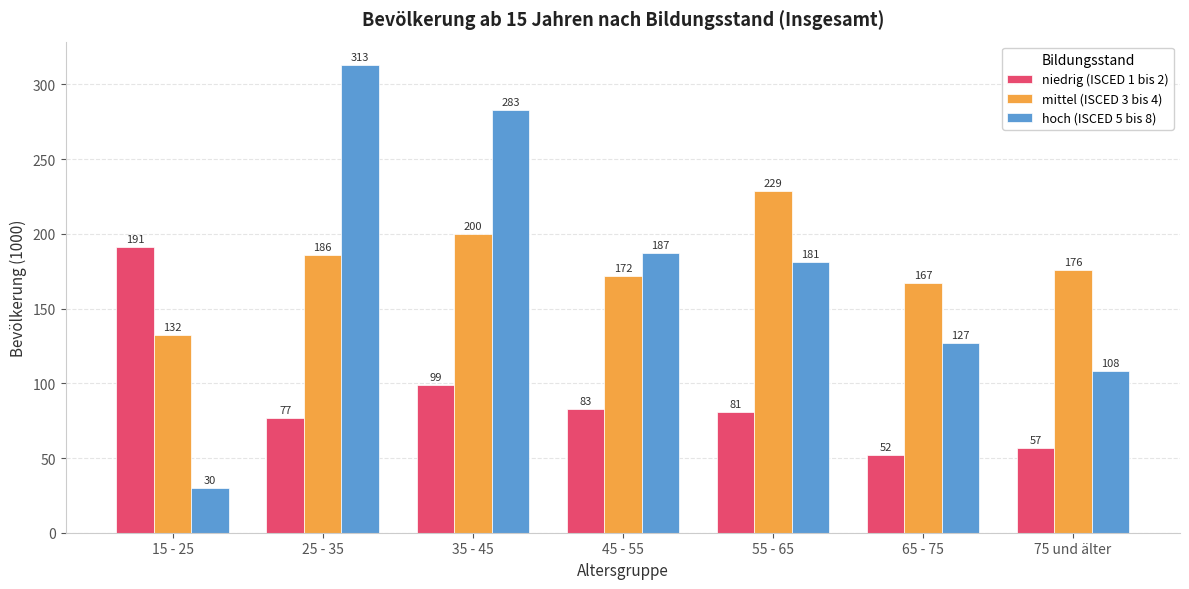

True or false: hoch (ISCED 5 bis 8) has a value of 123 at 45 - 55.

False